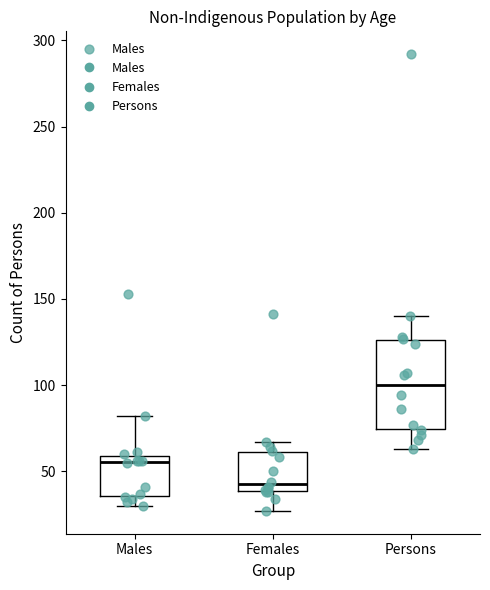

Which box is the tallest, from its lower edge to its upper edge?

Persons